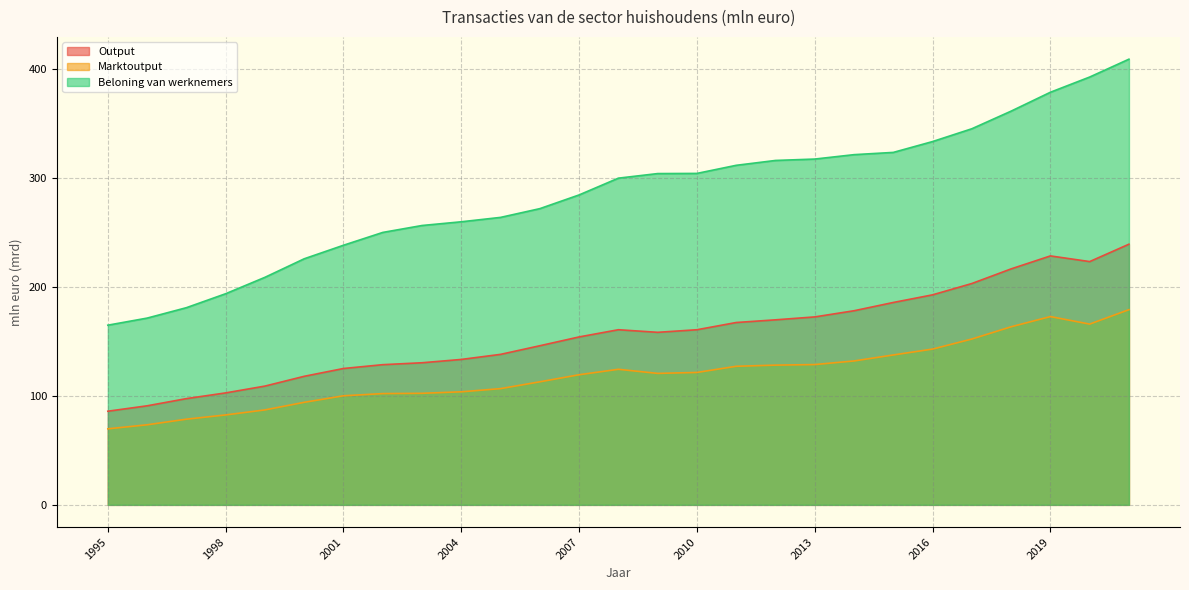

What are all the series names shown in the legend?

Output, Marktoutput, Beloning van werknemers